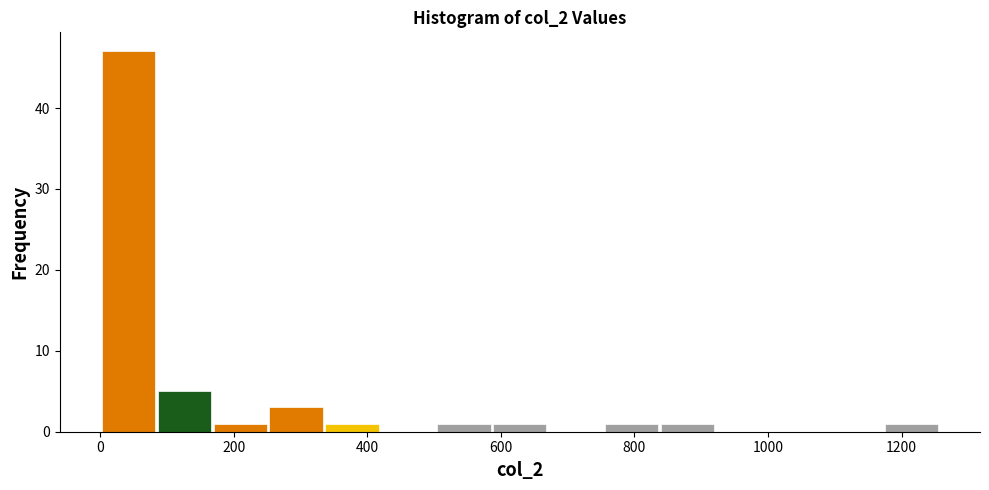

Reading left to right, list every bar in this chart as the range it spans on the x-axis followed by its height. Neither the bar edges nor the heights are printed on the chart, so give them approximately, as read against the axes.

0 to 80: 47
80 to 160: 5
160 to 260: 1
260 to 340: 3
340 to 420: 1
420 to 500: 0
500 to 580: 1
580 to 680: 1
680 to 760: 0
760 to 840: 1
840 to 920: 1
920 to 1000: 0
1000 to 1080: 0
1080 to 1180: 0
1180 to 1260: 1